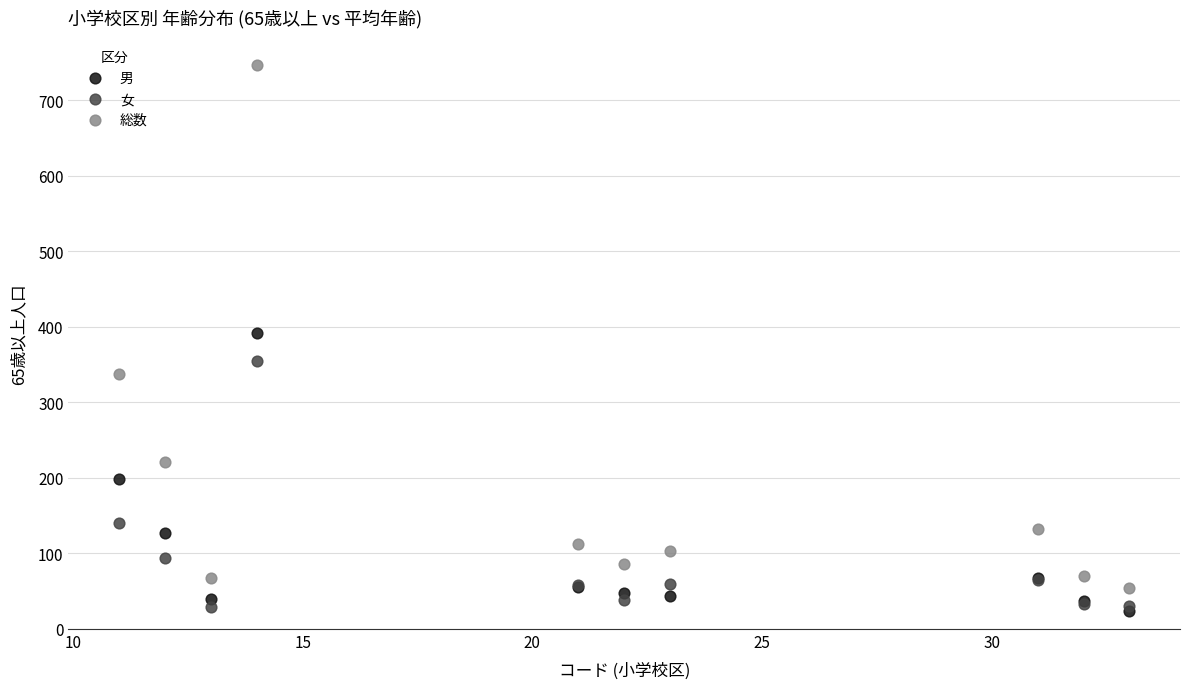

In the 総数 series, what Y value is closest to 400?

338